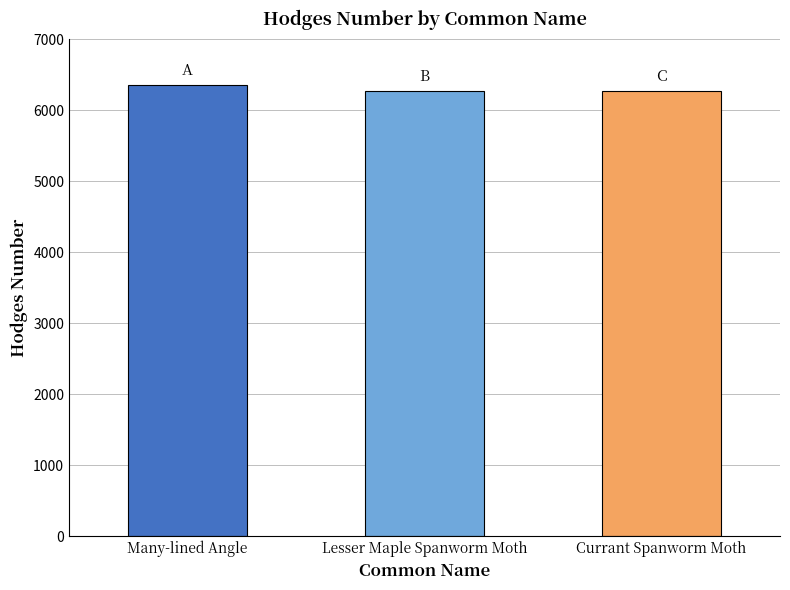

How many series are shown in this chart?

1